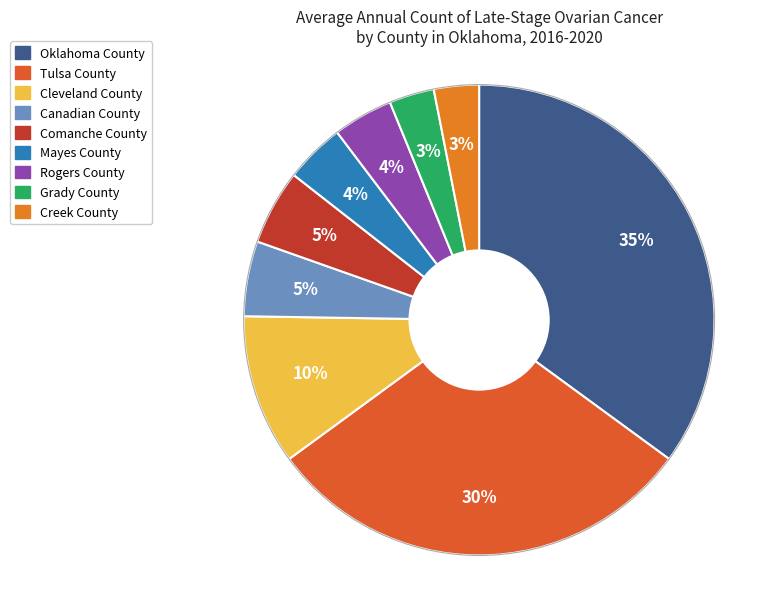

How many slices are in this pie chart?

9